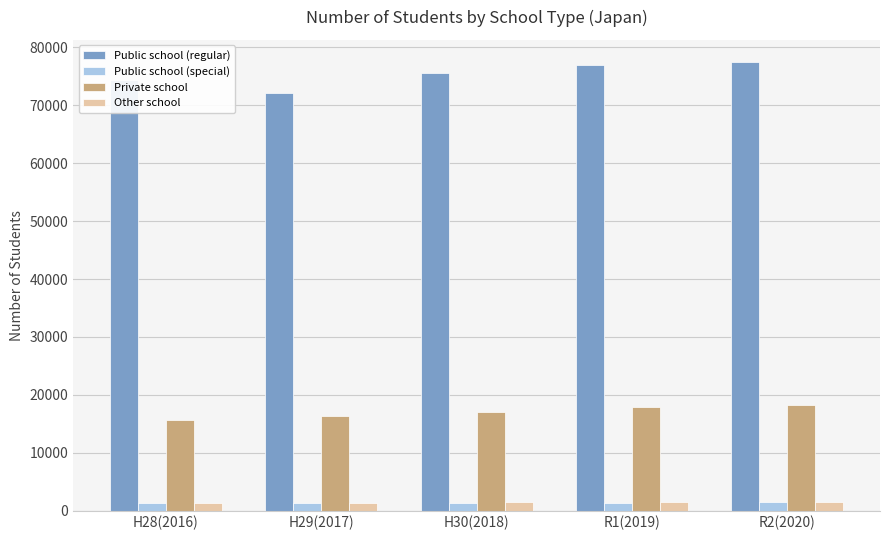

Where is Private school nearest to the value 16953?

H30(2018)